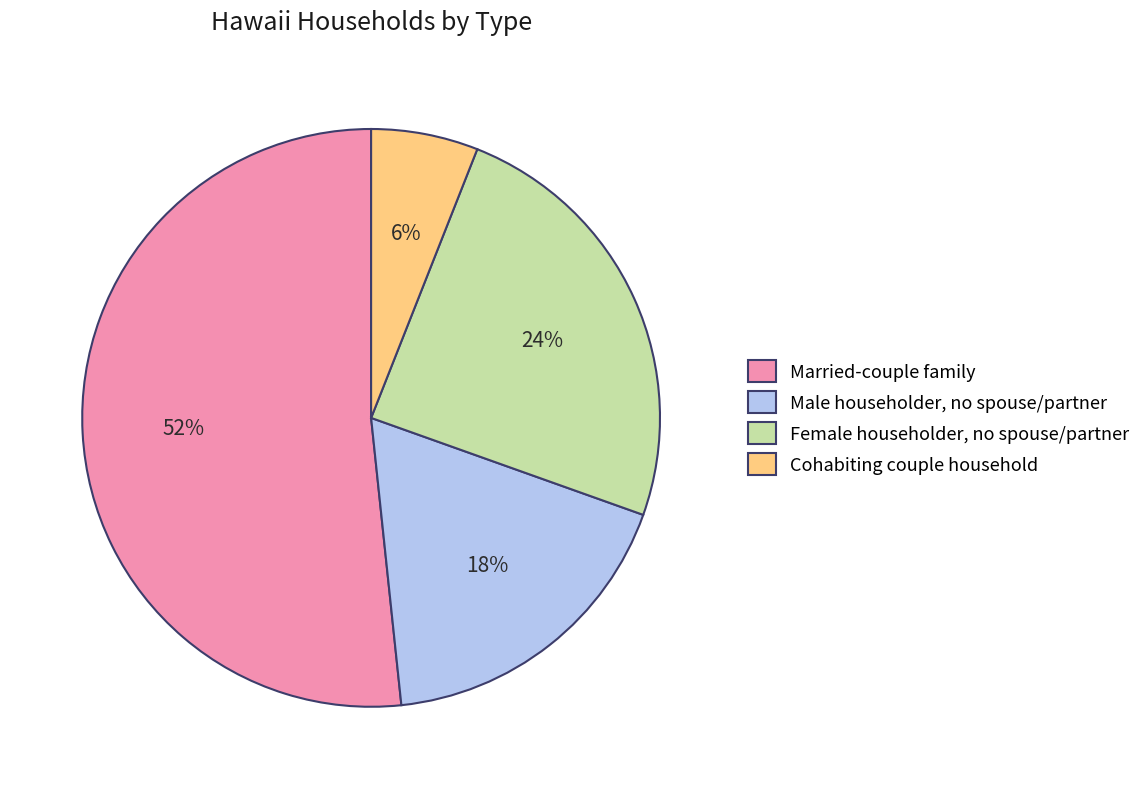

Rank the categories by value from lowest to highest.

Cohabiting couple household, Male householder, no spouse/partner, Female householder, no spouse/partner, Married-couple family